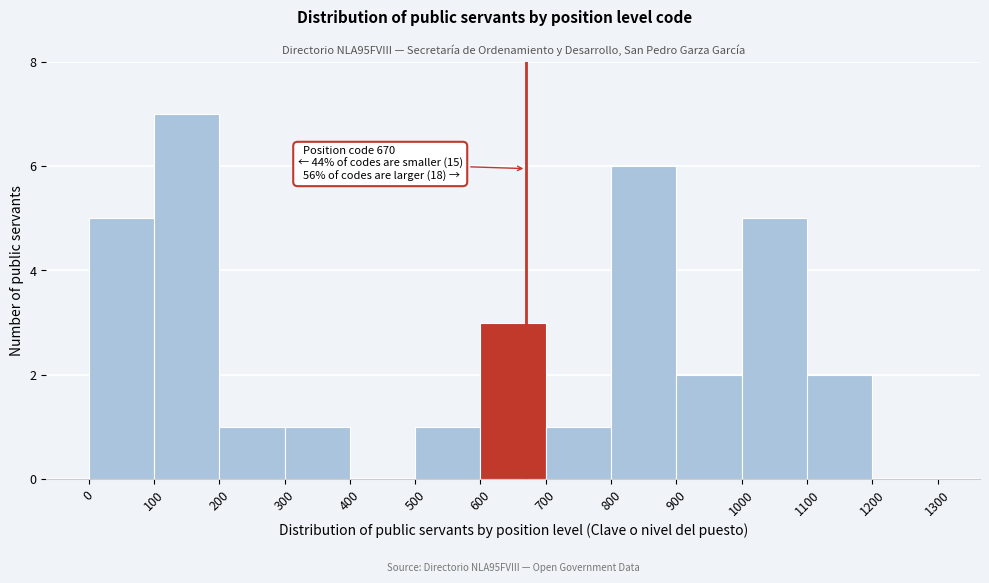

Which range on the x-axis has the tallest bar?

100 to 200